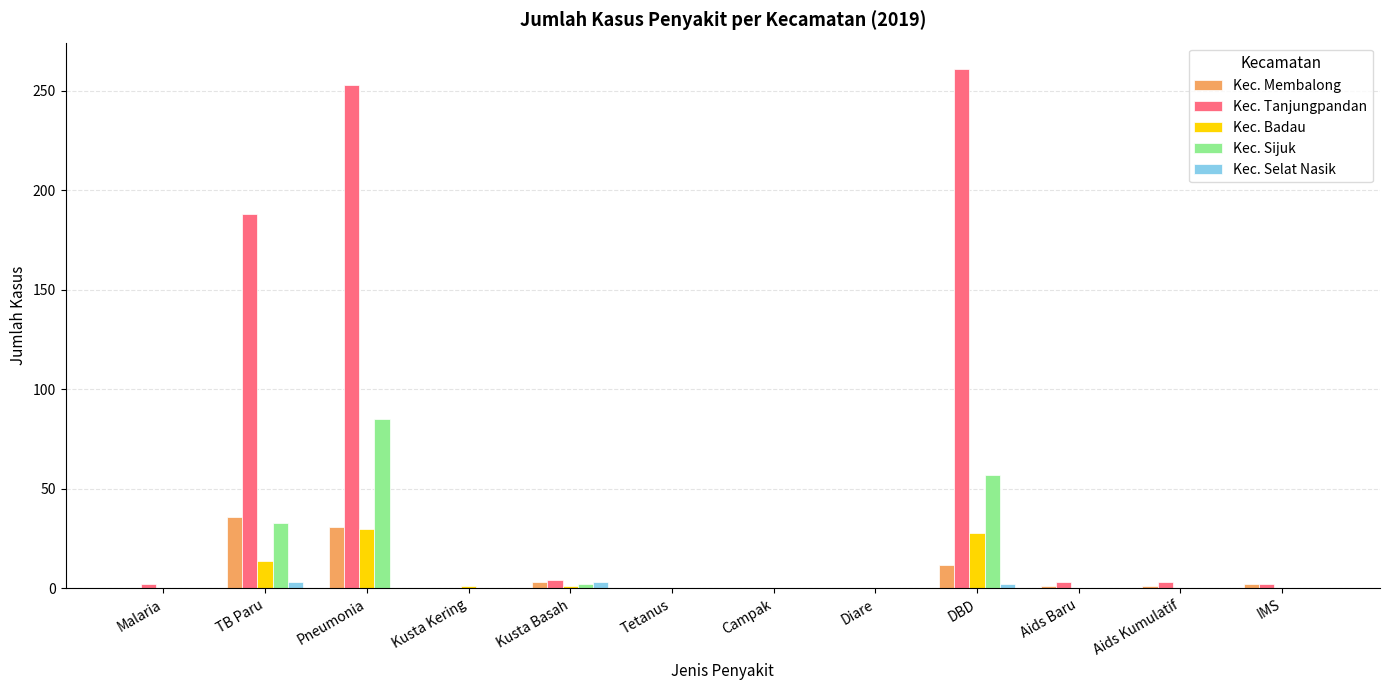

Which series has the largest total across all categories?

Kec. Tanjungpandan